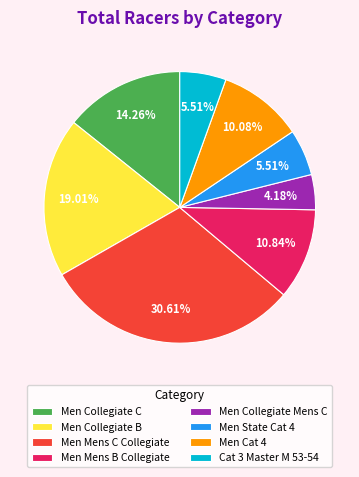

Which slice is the largest?

Men Mens C Collegiate